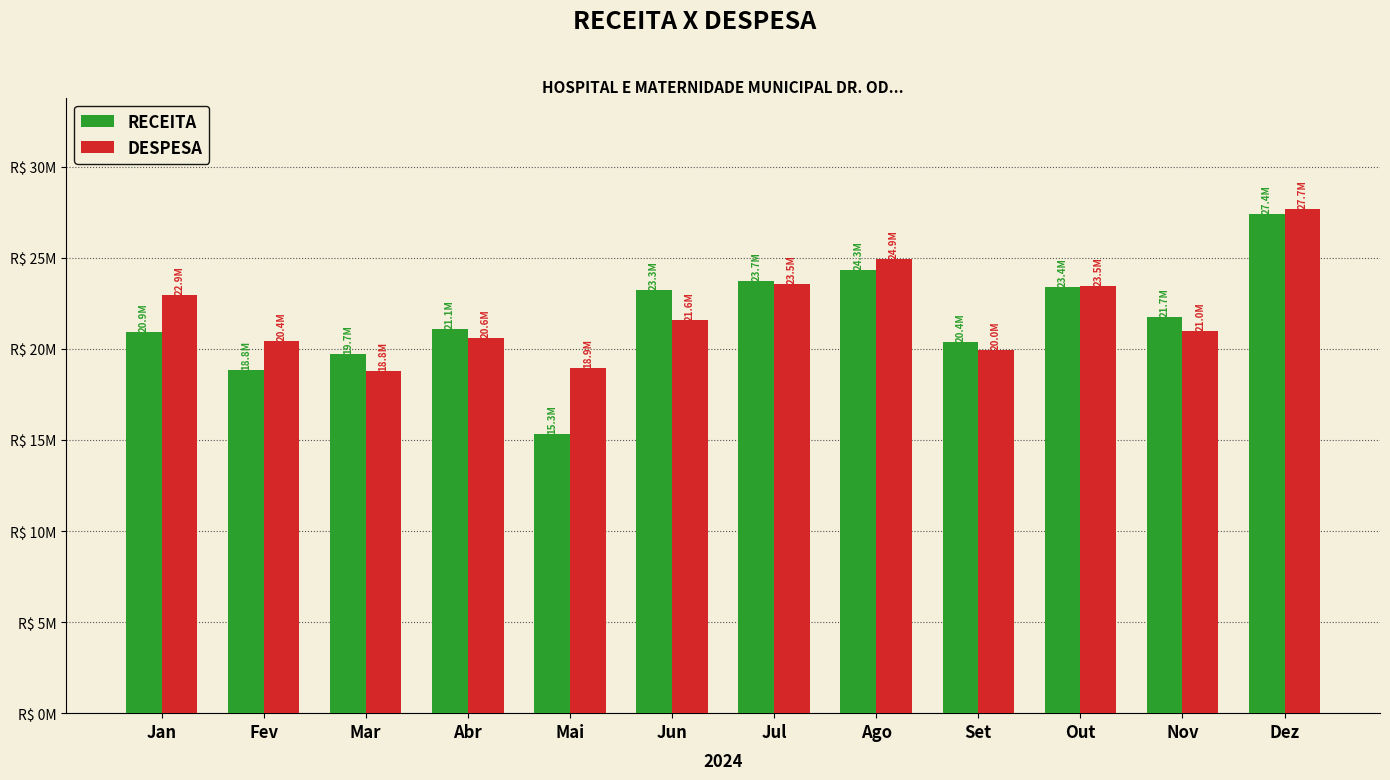

What is the difference between the maximum and minimum values in the DESPESA series?

8891760.1